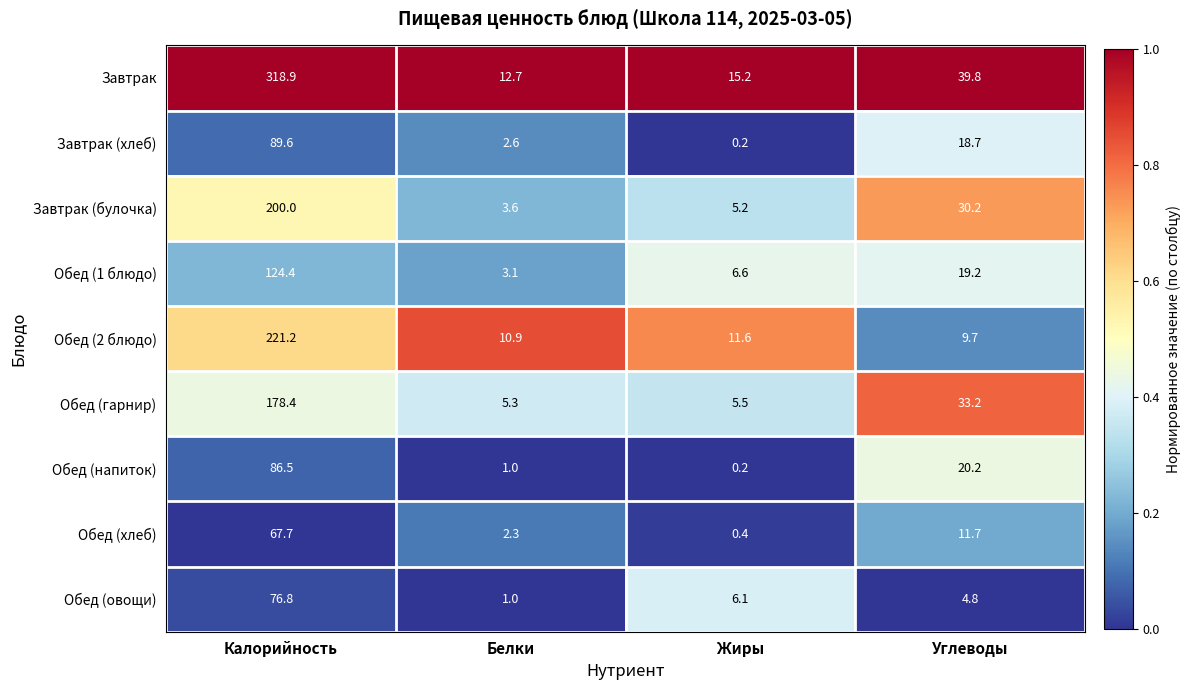

Where is Обед (напиток) nearest to the value 43?

Углеводы